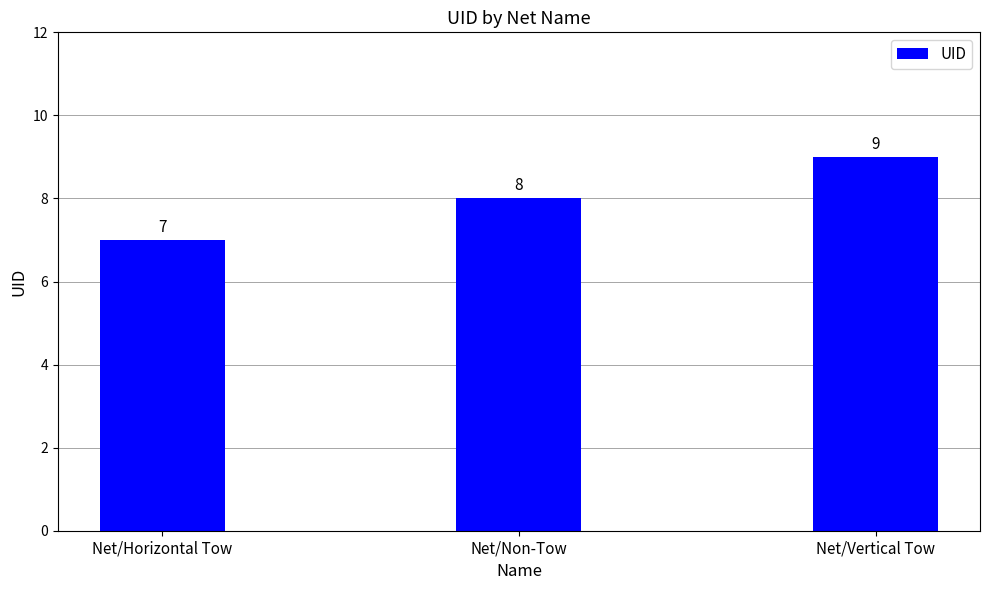

How many bars are there in total?

3